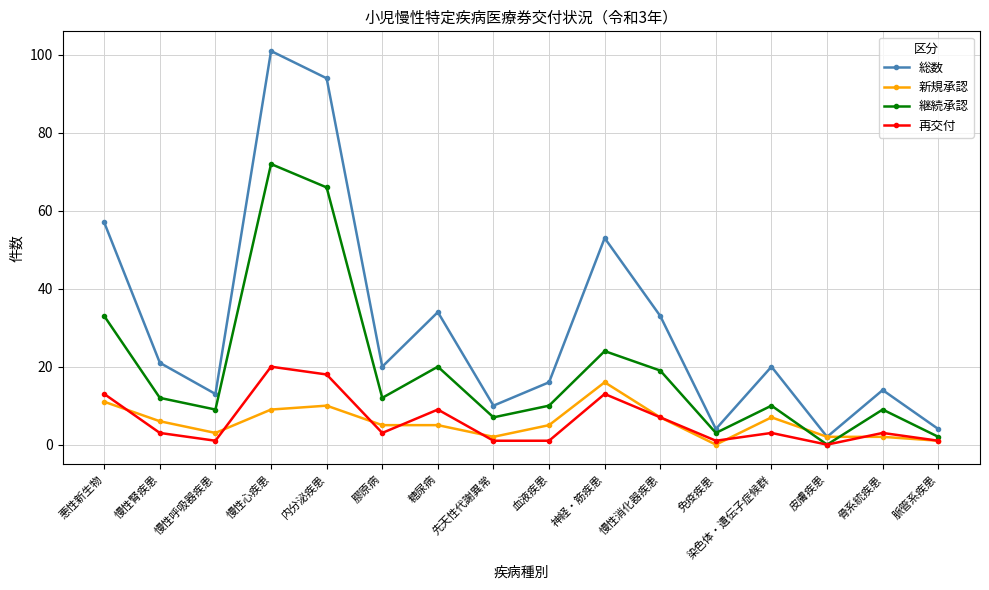

What is the average value of the 新規承認 series?

6